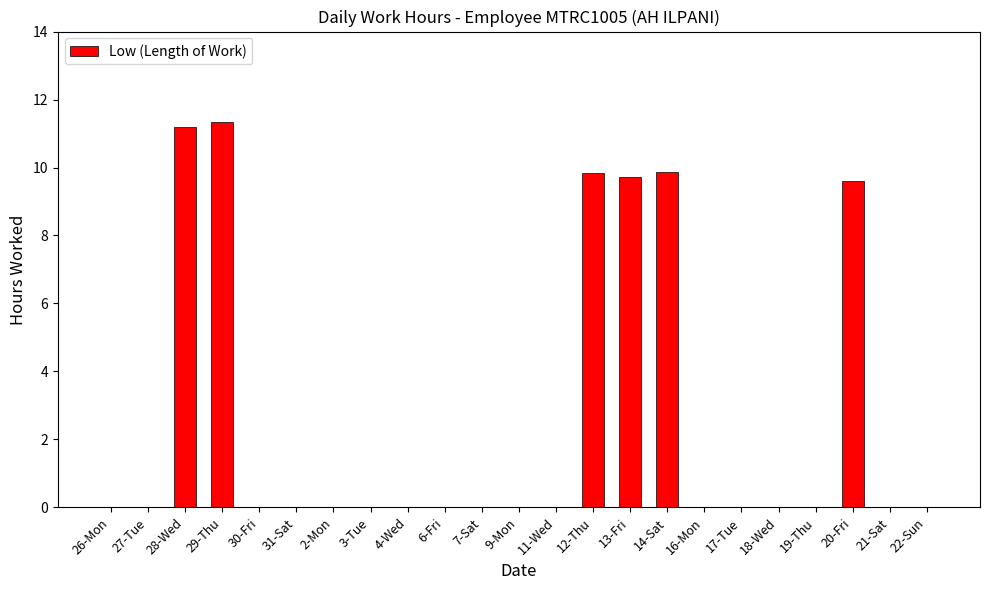

What is the sum of the values at 30-Fri and 13-Fri?

9.7